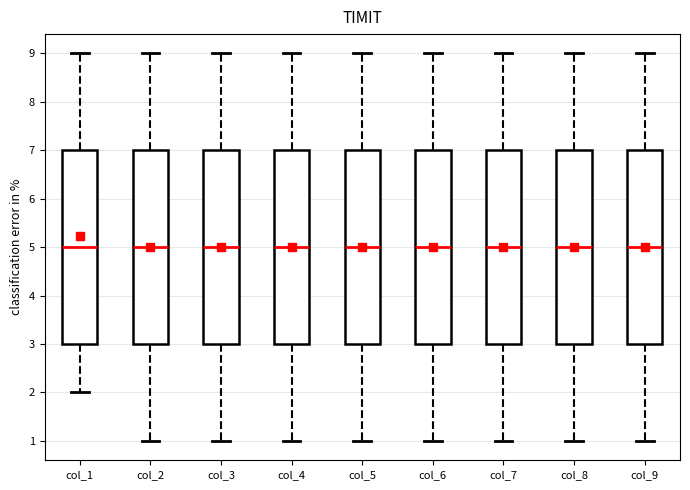

Reading left to right, read every box against the y-axis: the position of its median line, the range the box covers, and the ends of its whiskers. The values are not printed on the chart, so give them approximately, as read against the axis.

col_1: median 5, box 3 to 7, whiskers 2 to 9
col_2: median 5, box 3 to 7, whiskers 1 to 9
col_3: median 5, box 3 to 7, whiskers 1 to 9
col_4: median 5, box 3 to 7, whiskers 1 to 9
col_5: median 5, box 3 to 7, whiskers 1 to 9
col_6: median 5, box 3 to 7, whiskers 1 to 9
col_7: median 5, box 3 to 7, whiskers 1 to 9
col_8: median 5, box 3 to 7, whiskers 1 to 9
col_9: median 5, box 3 to 7, whiskers 1 to 9